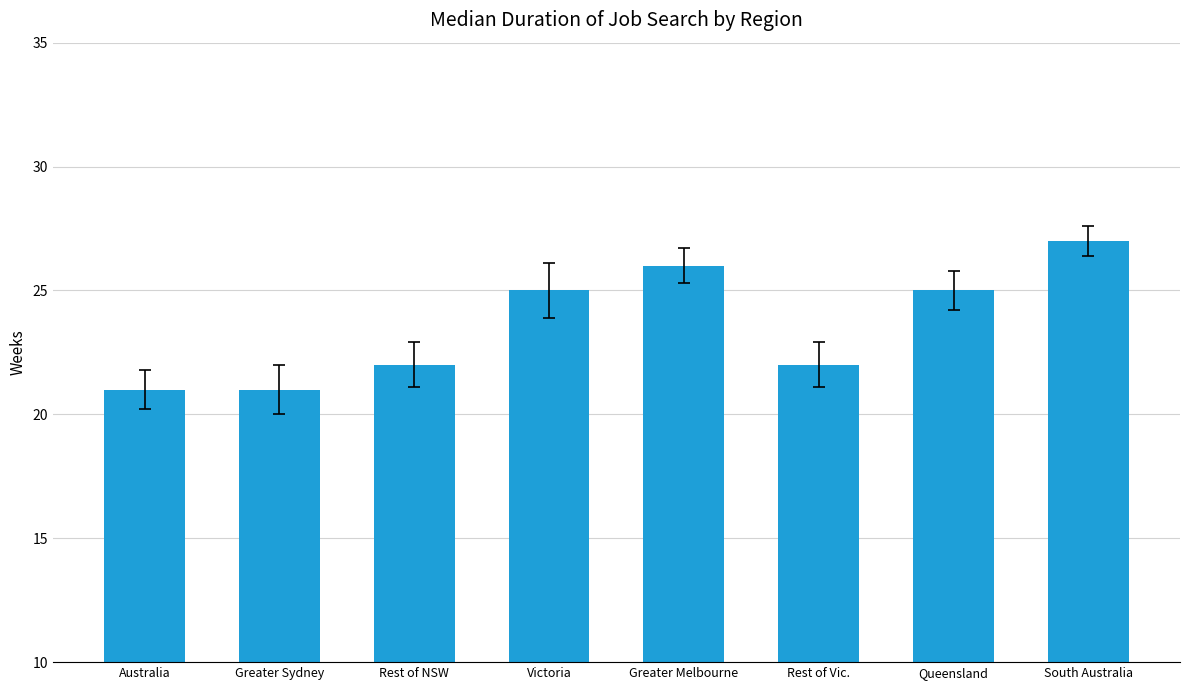

True or false: the data shows 21 at Australia.

True